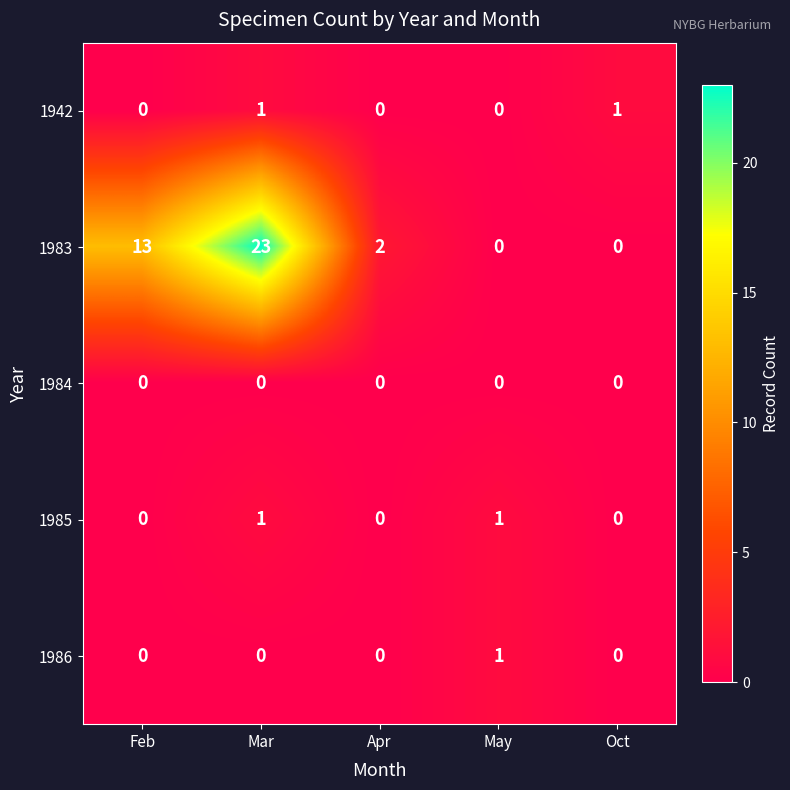

At which category is the sum across all series the highest?

Mar